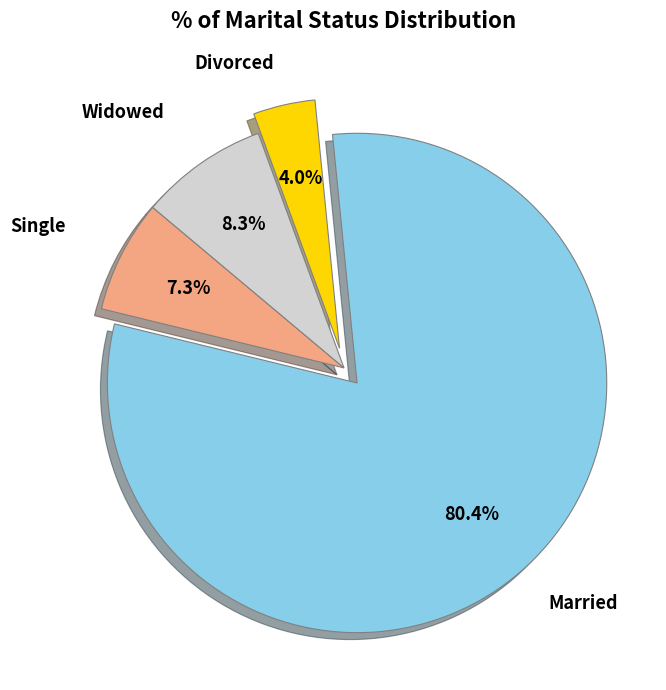

Is there a majority slice in this chart?

Yes